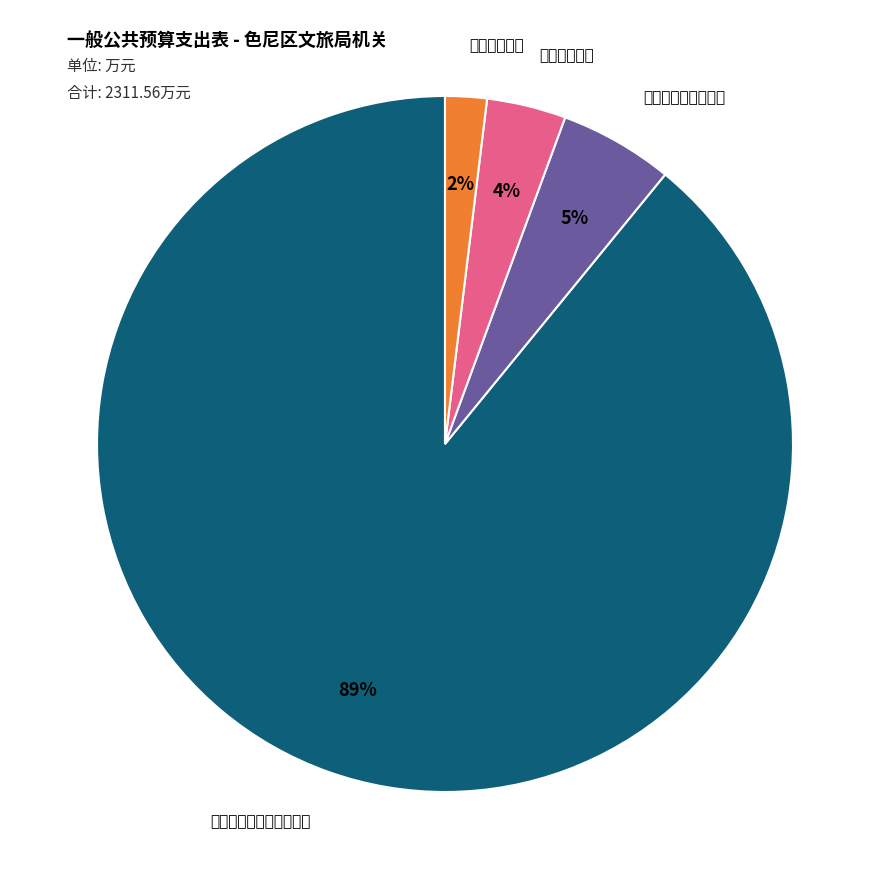

To the nearest percent, what is the difference between the largest and smallest slice percentages?

87%